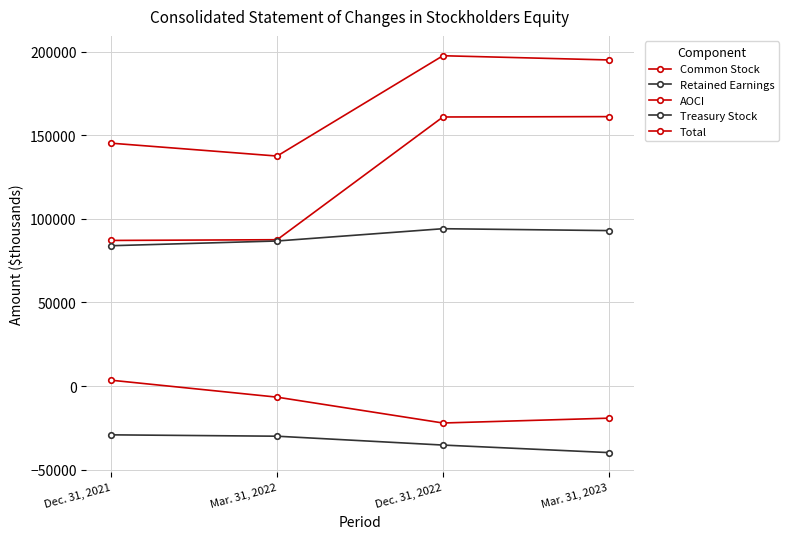

How many lines are shown in the chart?

5